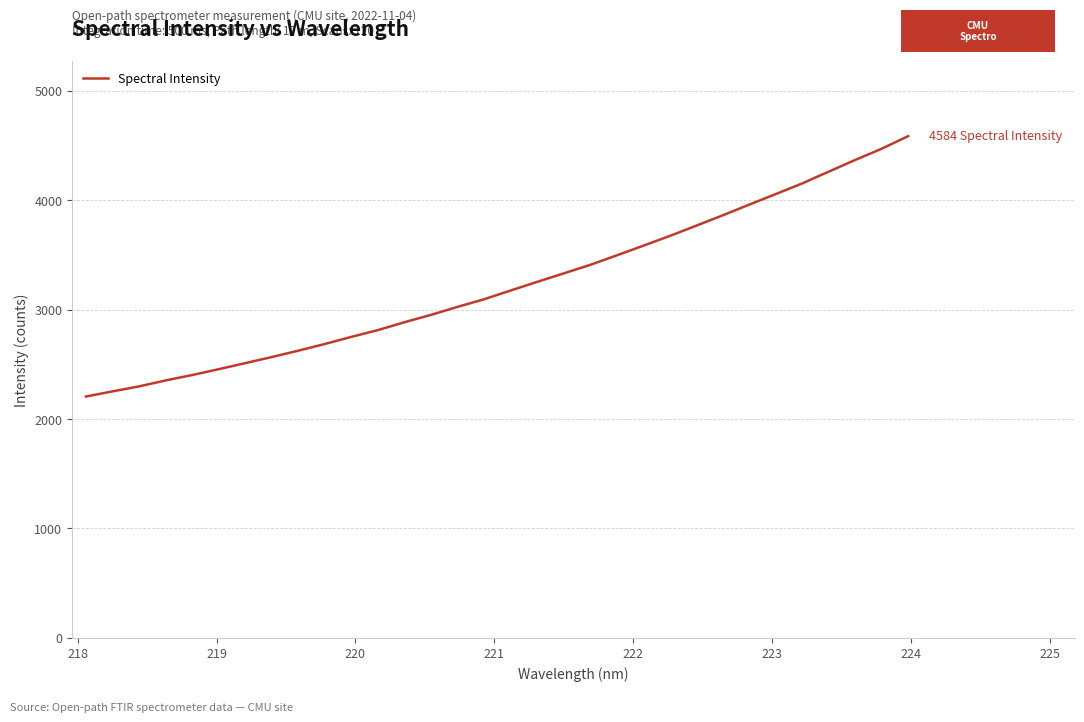

What is the greatest value displayed?

4584.0